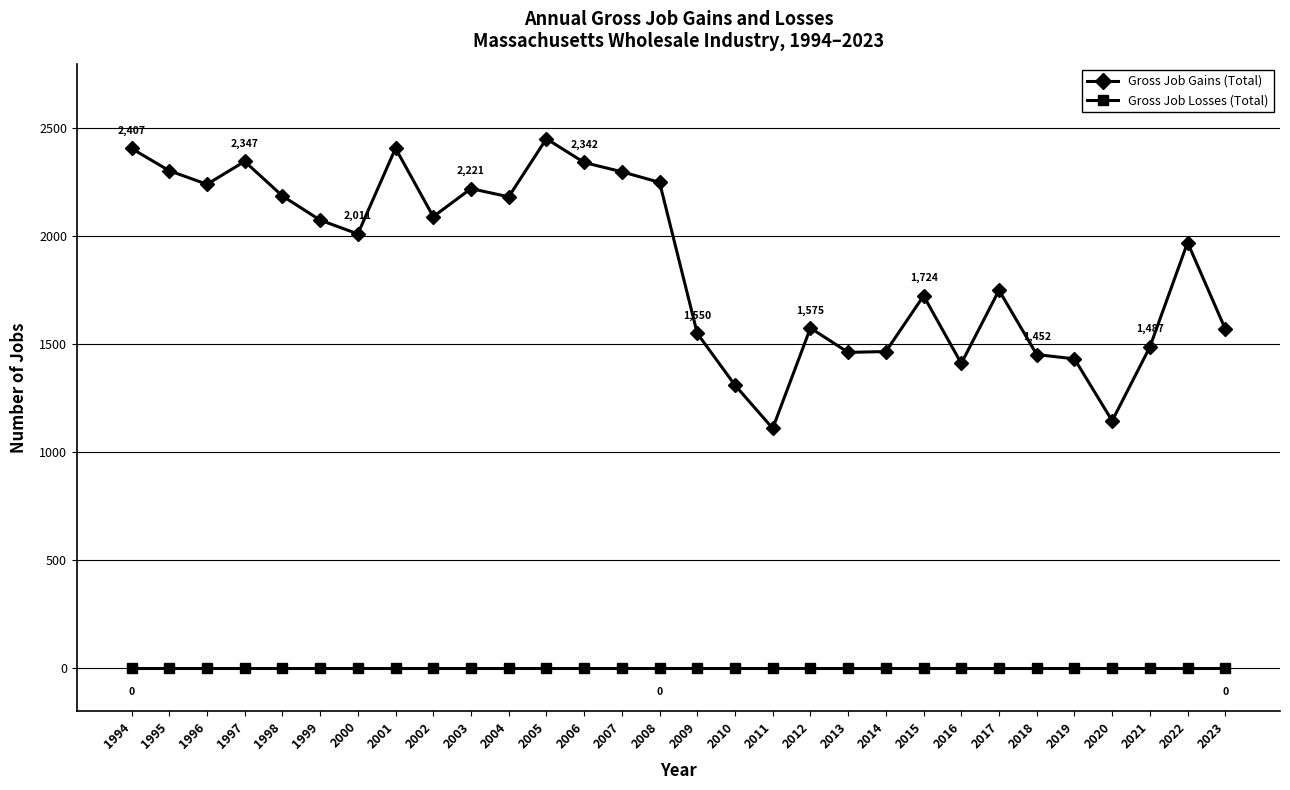

What is the value of the Gross Job Gains (Total) point at the 6th from the left?

2075